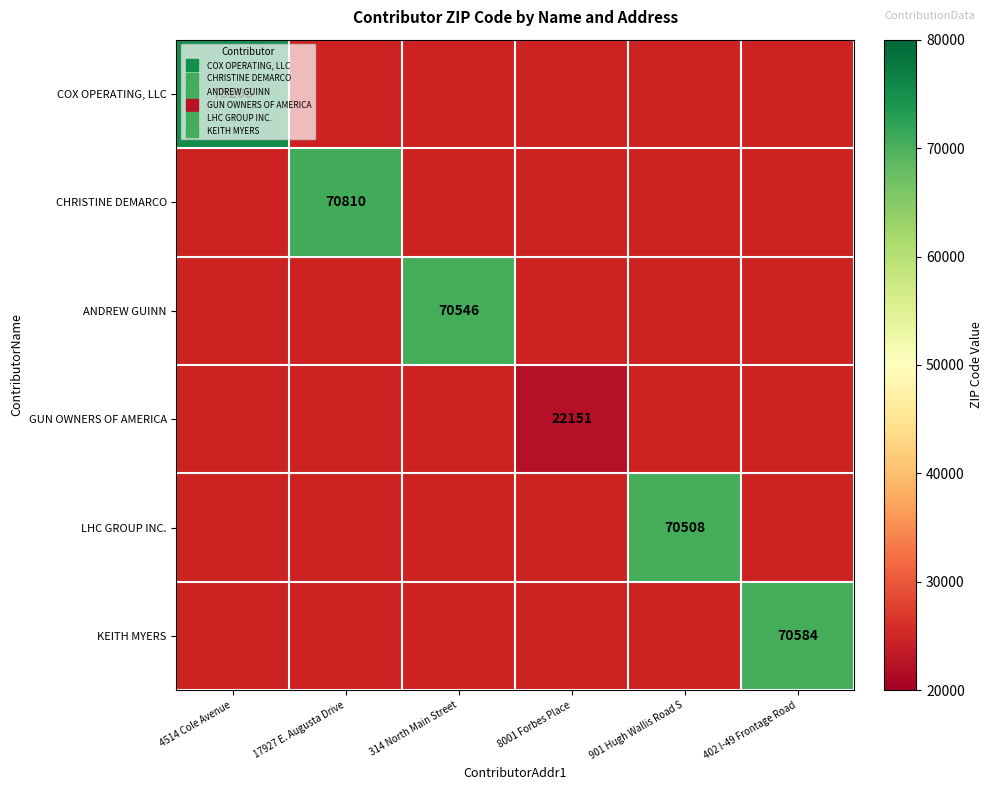

Which has a higher value, 8001 Forbes Place or 314 North Main Street?

314 North Main Street